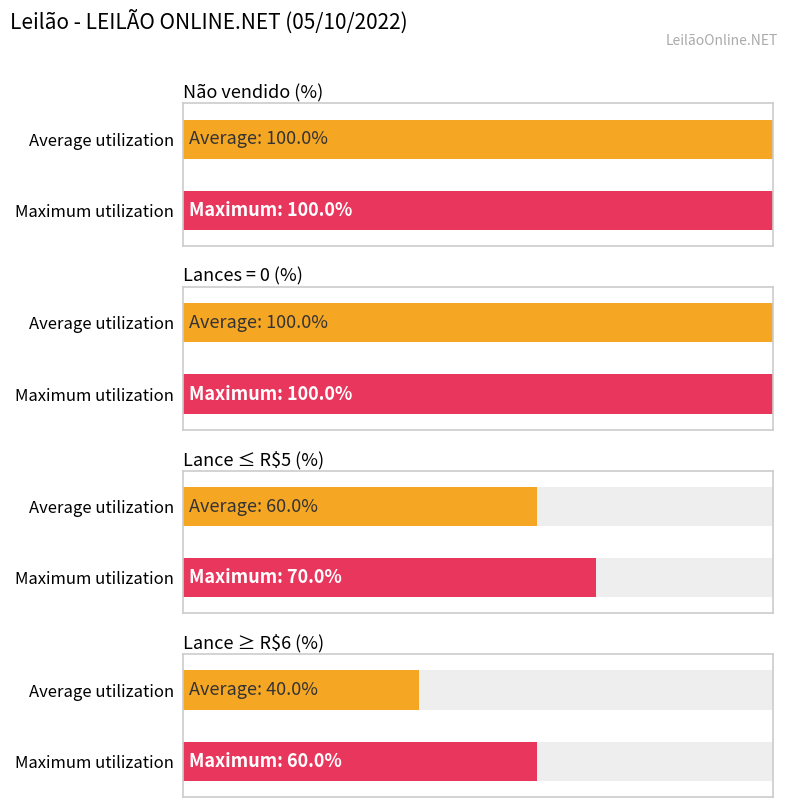

Is it true that Lance atual (avg) equals 11 at 2?

False